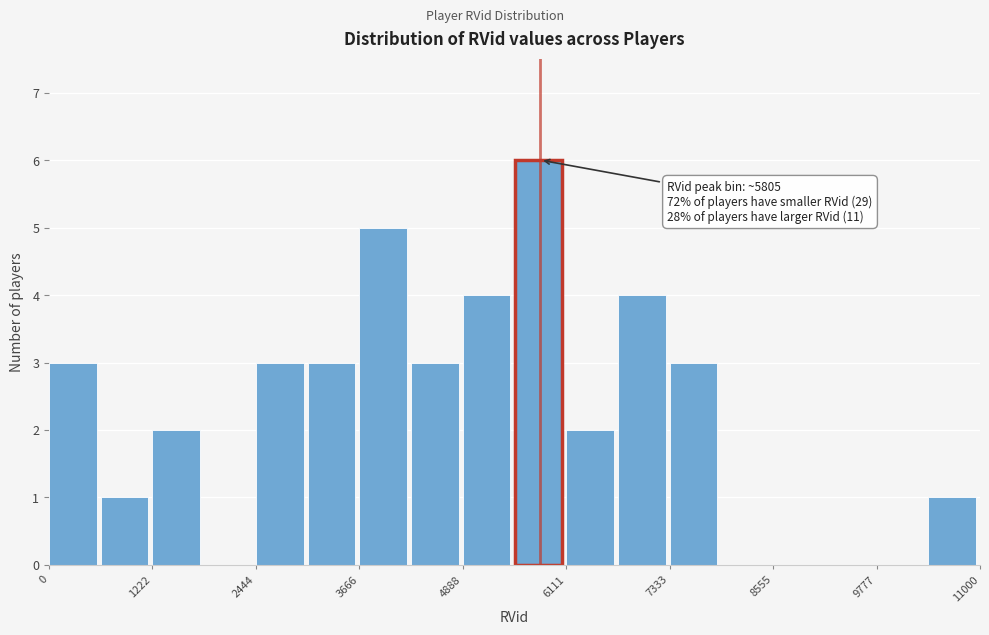

Around what value on the x-axis is the tallest bar? Give the approximate position of its centre, as read against the axis.

5800